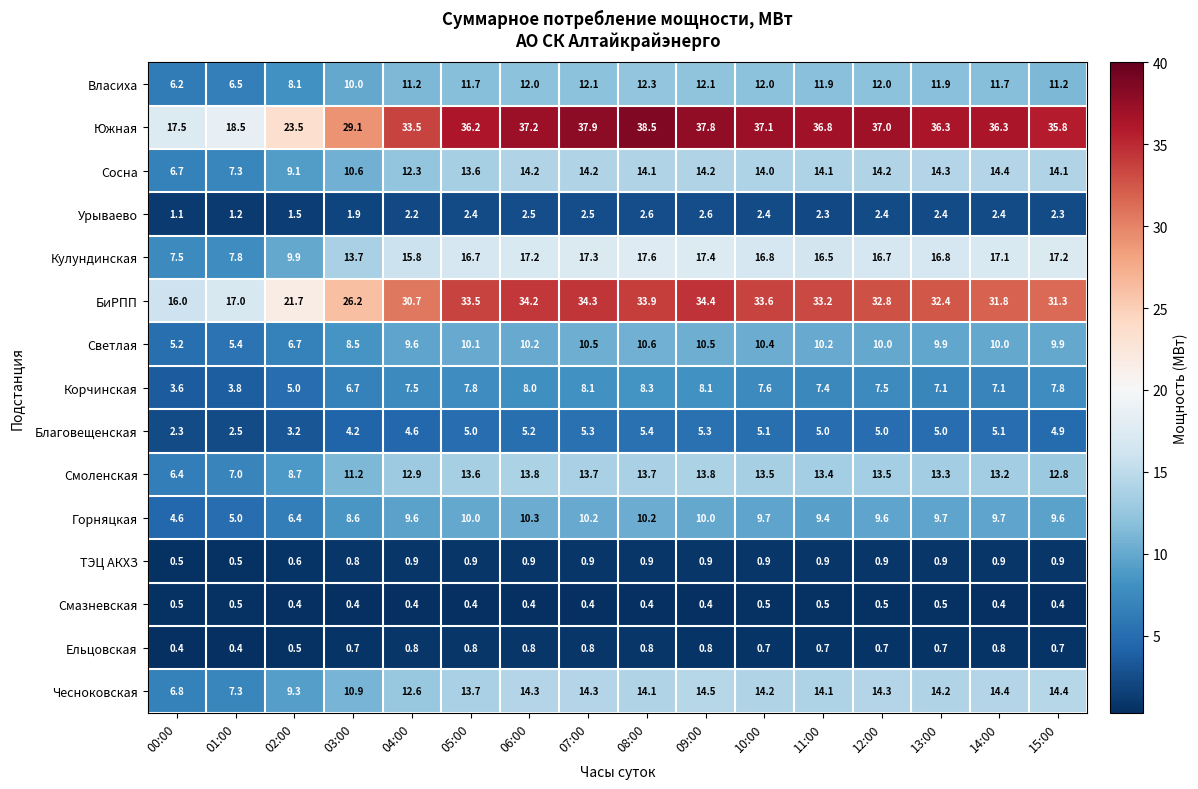

The value of Горняцкая at 02:00 is 6.4. True or false?

True